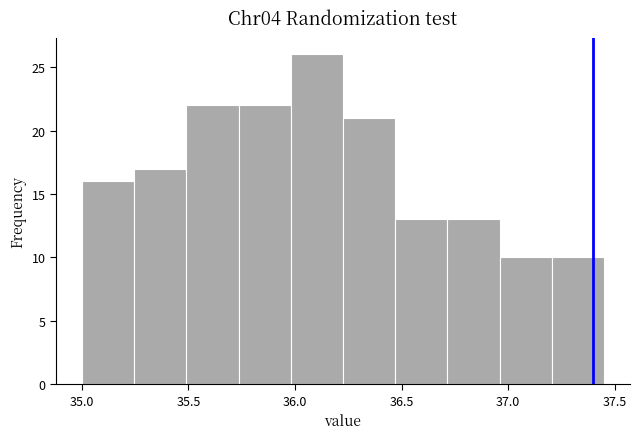

Reading left to right, list every bar in this chart as the range it spans on the x-axis followed by its height. Neither the bar edges nor the heights are printed on the chart, so give them approximately, as read against the axes.

35.000 to 35.245: 16
35.245 to 35.490: 17
35.490 to 35.735: 22
35.735 to 35.980: 22
35.980 to 36.225: 26
36.225 to 36.470: 21
36.470 to 36.715: 13
36.715 to 36.960: 13
36.960 to 37.205: 10
37.205 to 37.450: 10